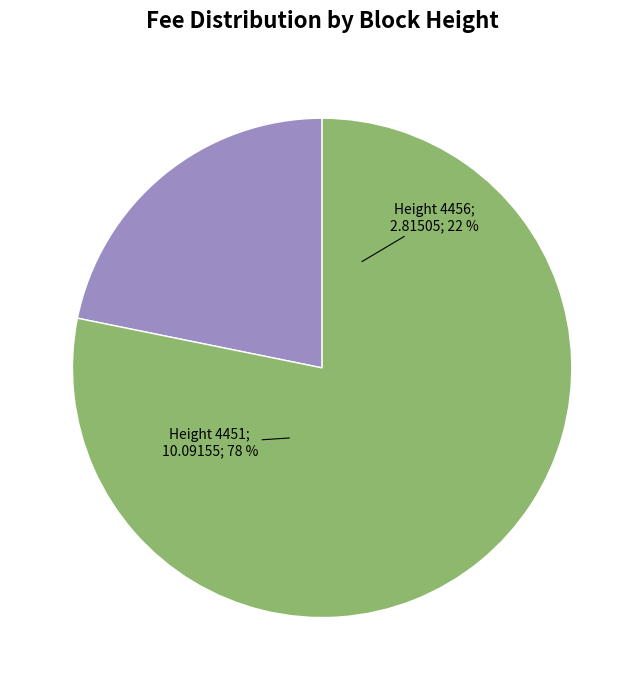

The 4451 slice represents 78% of the pie. True or false?

True